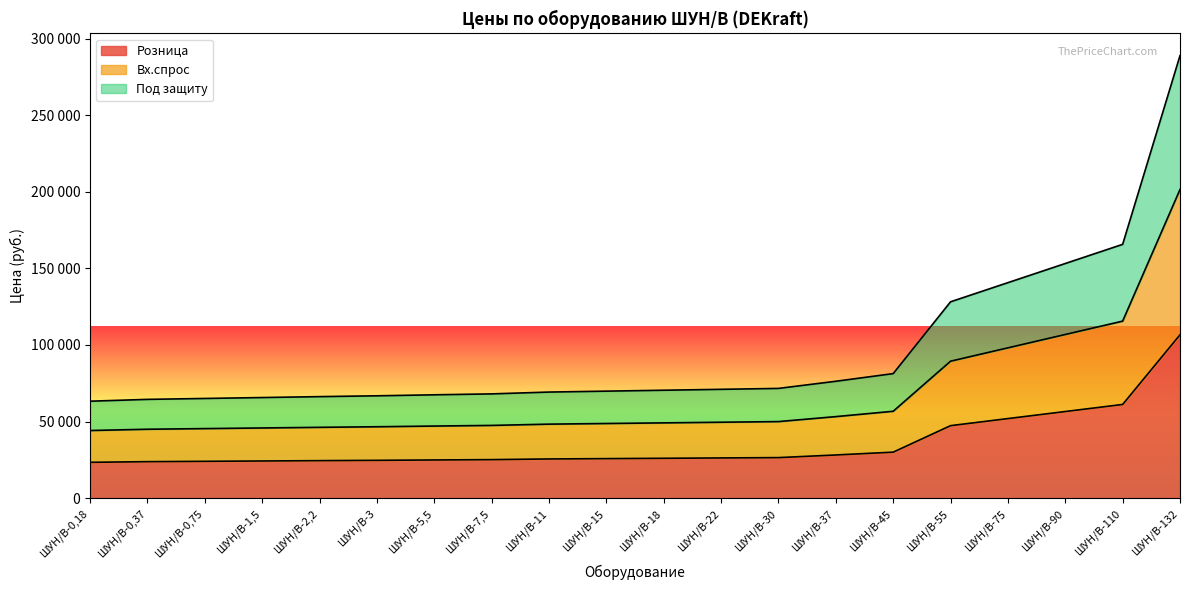

What is the value of the Розница point at the 16th from the left?

47292